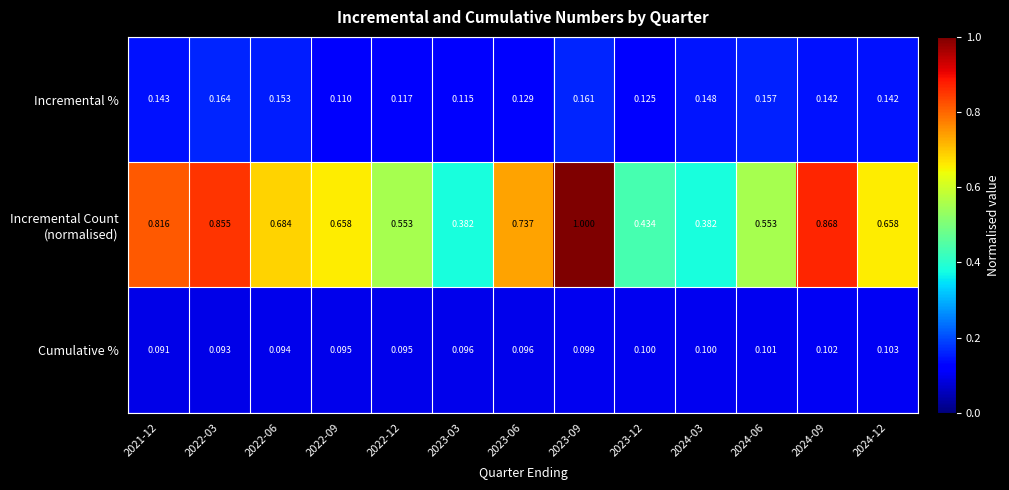

How many distinct data groups are displayed?

3